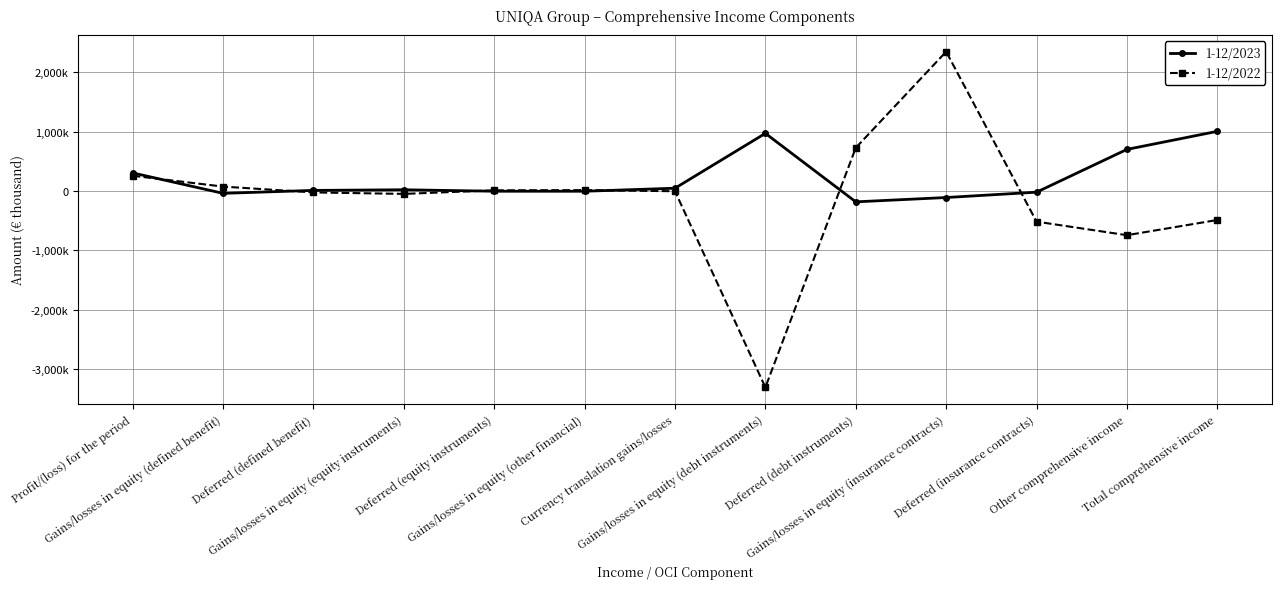

Is it true that 1-12/2022 equals 725894 at Deferred (debt instruments)?

True